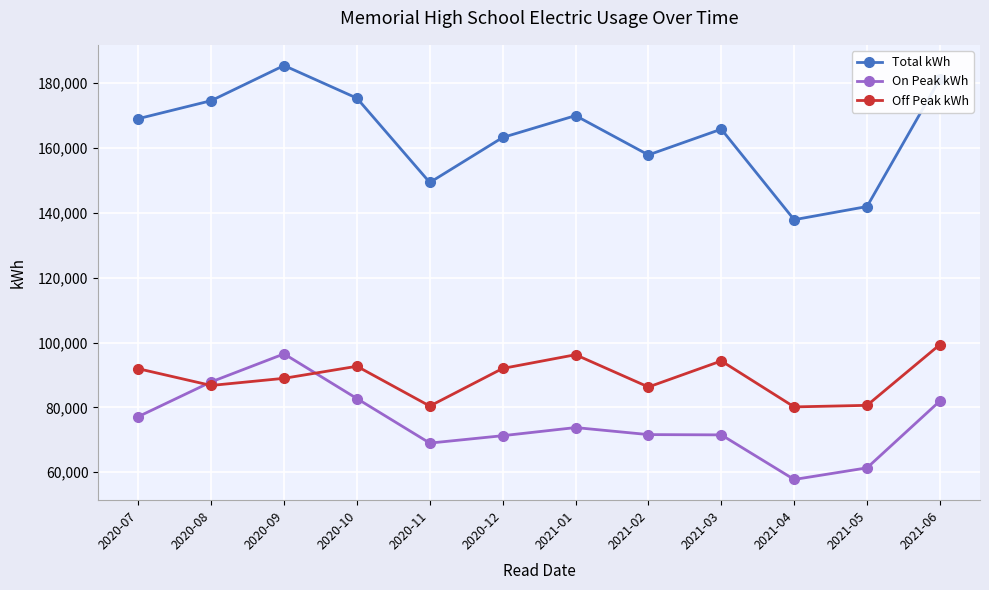

Which series has the largest total across all categories?

Total kWh